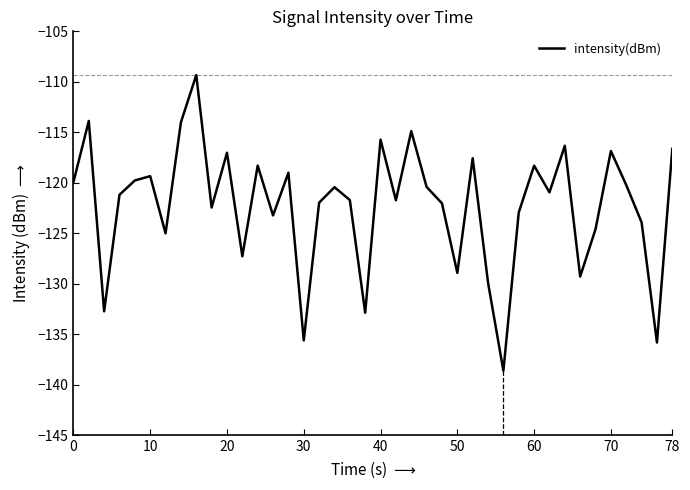

What is the average value?

-122.3